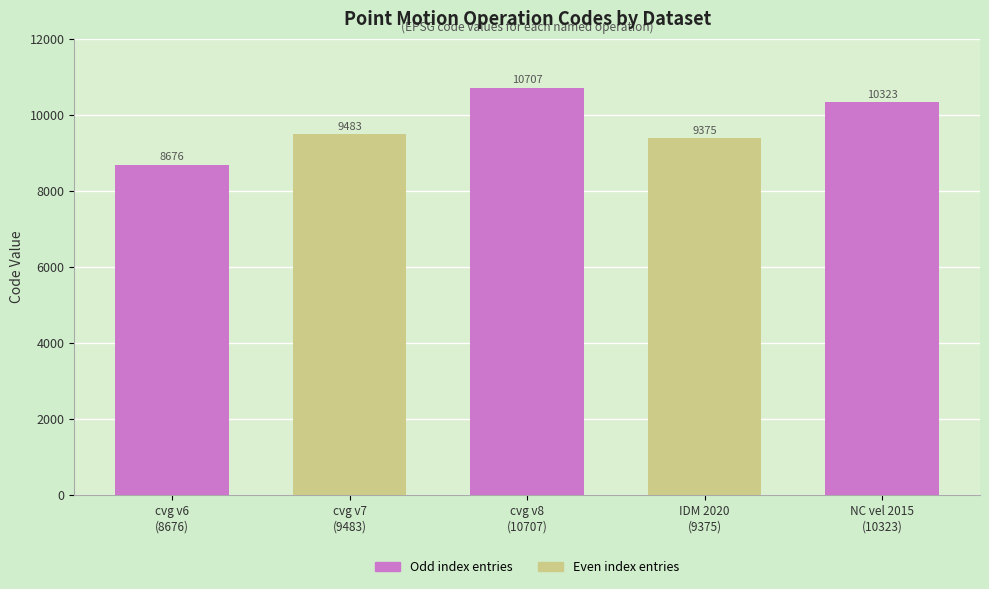

What is the average value?

9713